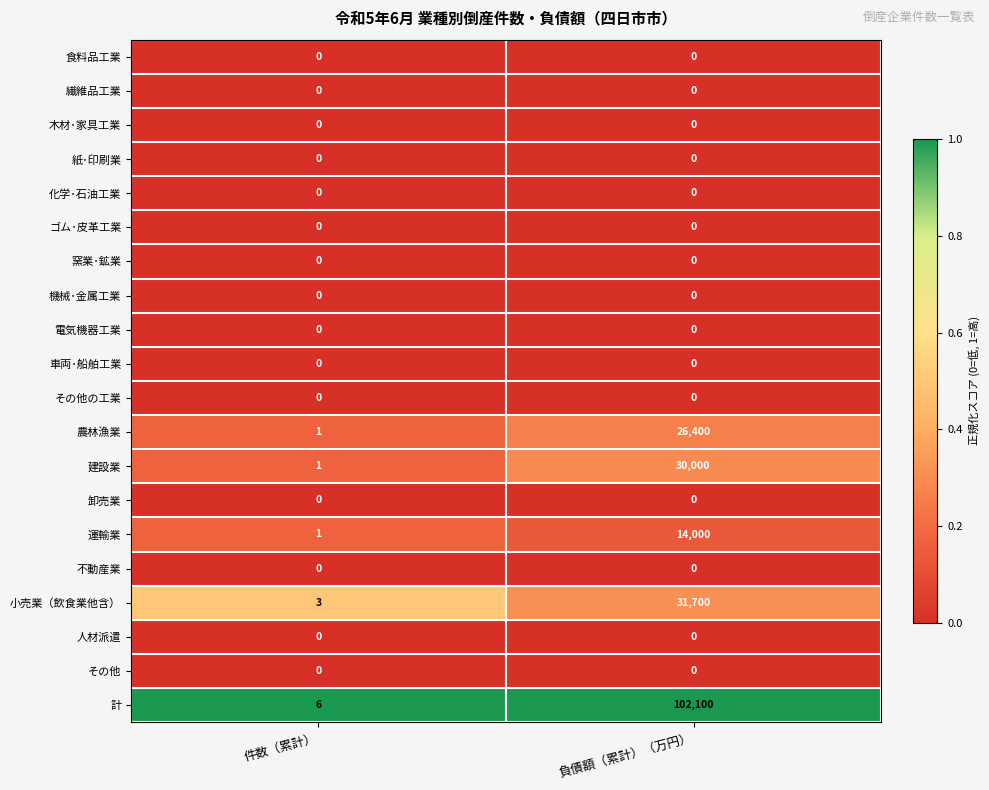

True or false: 不動産業 has a value of 0 at 負債額（累計）（万円）.

True